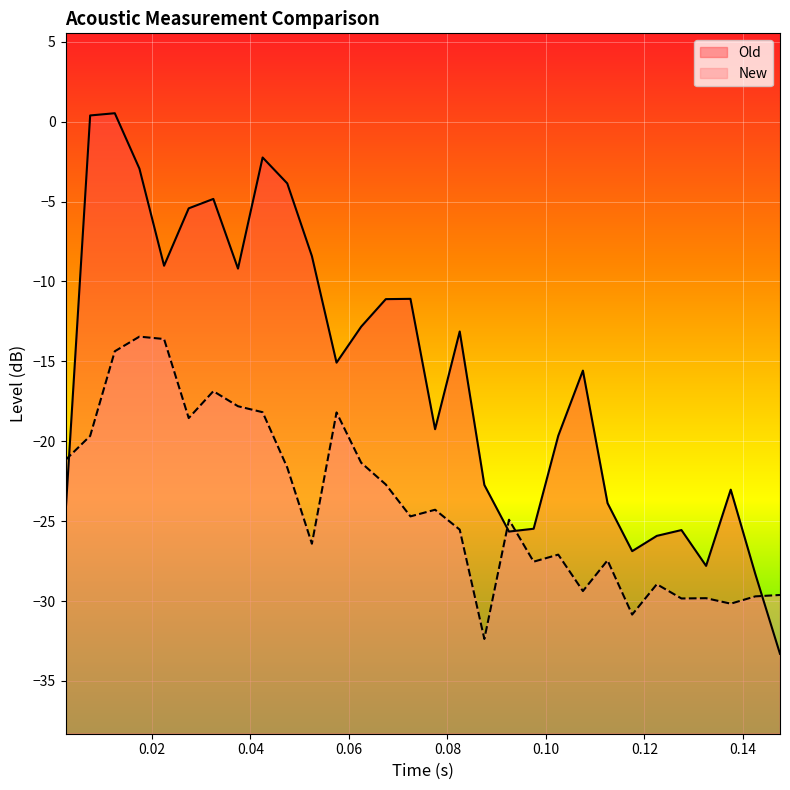

Which series has the largest total across all categories?

Old